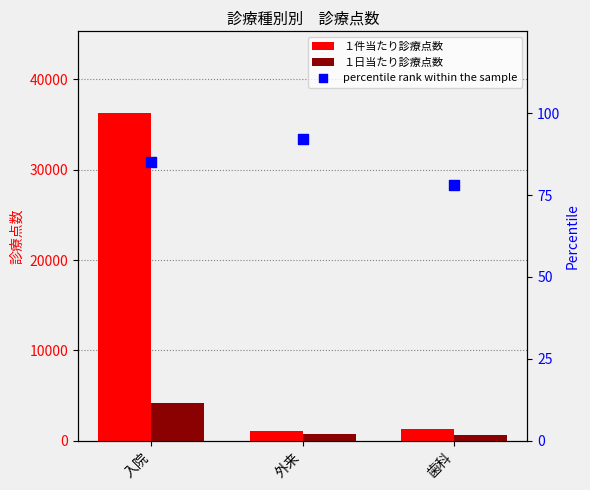

Which series has the largest total across all categories?

１件当たり診療点数